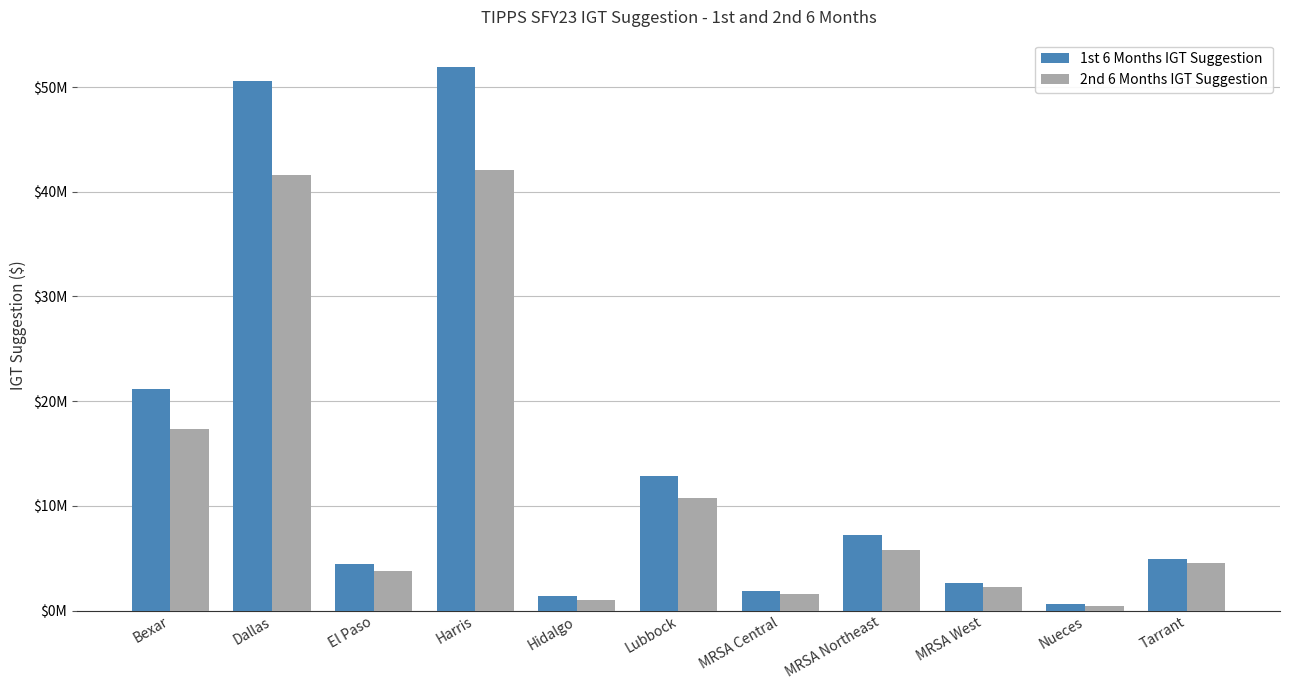

Reading left to right, transcribe all the data shown in this chart.

1st 6 Months IGT Suggestion: 21155549.0	50628208.6	4477751.2	51932878.6	1374200.9	12838060.9	1847737.2	7217183.8	2648601.5	593285.0	4895855.2
2nd 6 Months IGT Suggestion: 17388603.8	41594844.3	3815592.8	42117007.7	1044992.2	10789665.2	1588160.3	5761374.2	2295292.8	472242.7	4543442.2